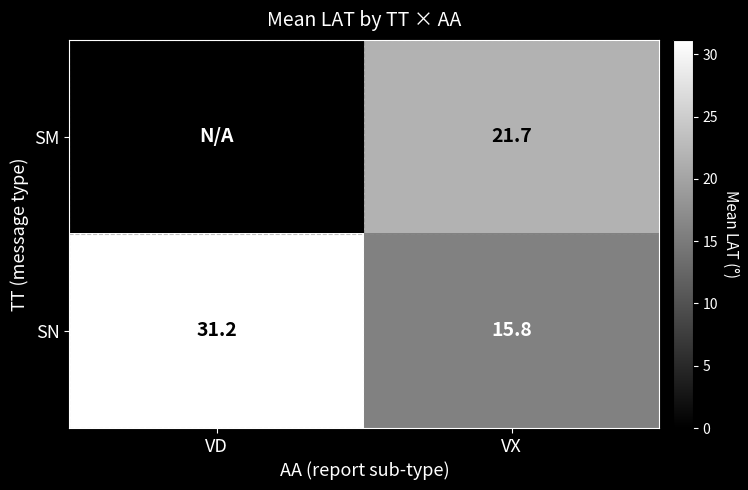

How many series are shown in this chart?

2